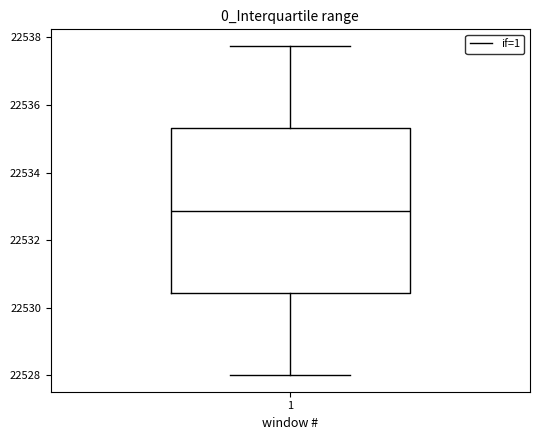

Read this box plot against the y-axis: the position of the median line, the range covered by the box, and the ends of both whiskers. The values are not printed on the chart, so give them approximately, as read against the axis.

median 22532.8, box 22530.4 to 22535.4, whiskers 22528.0 to 22537.8